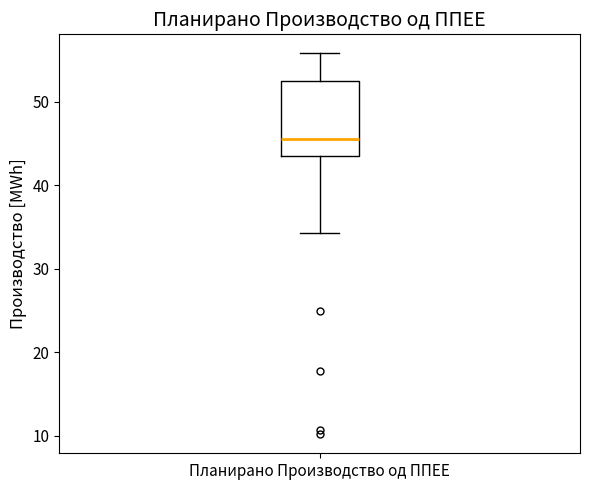

Where is the lower edge of the box for Планирано Производство од ППЕЕ on the y-axis? The values are not printed on the chart, so give them approximately, as read against the axis.

43